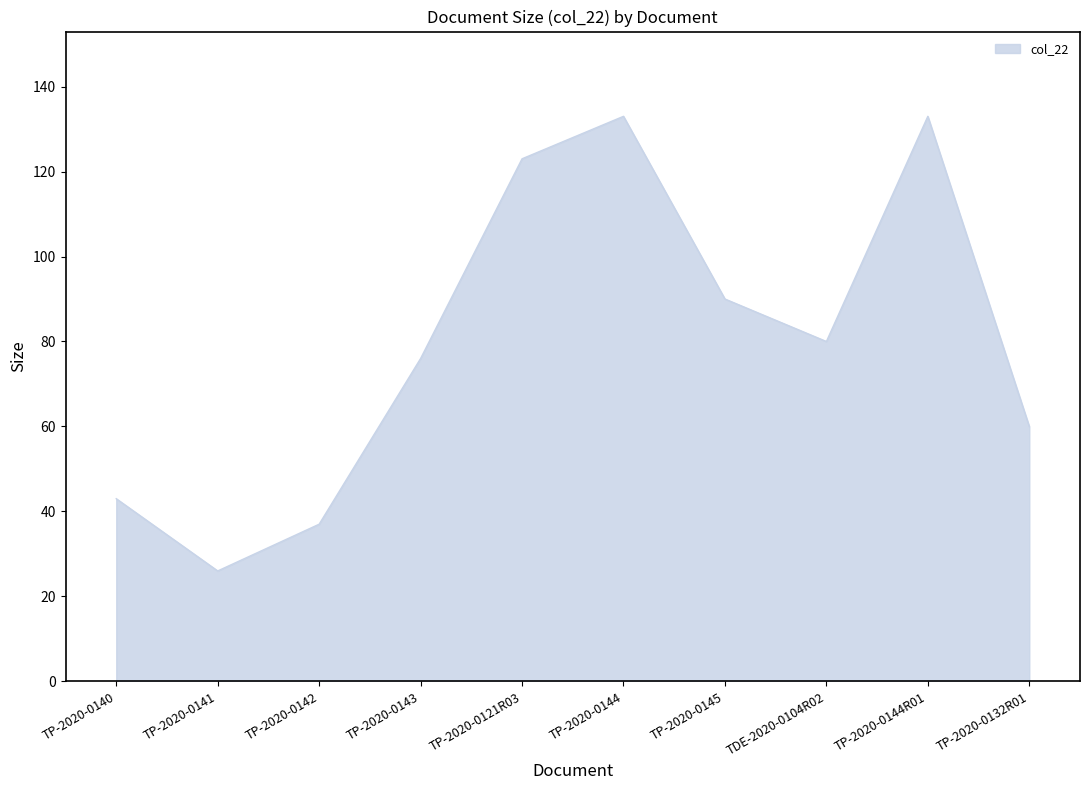

What is the difference between the values at TP-2020-0121R03 and TP-2020-0144R01?

10